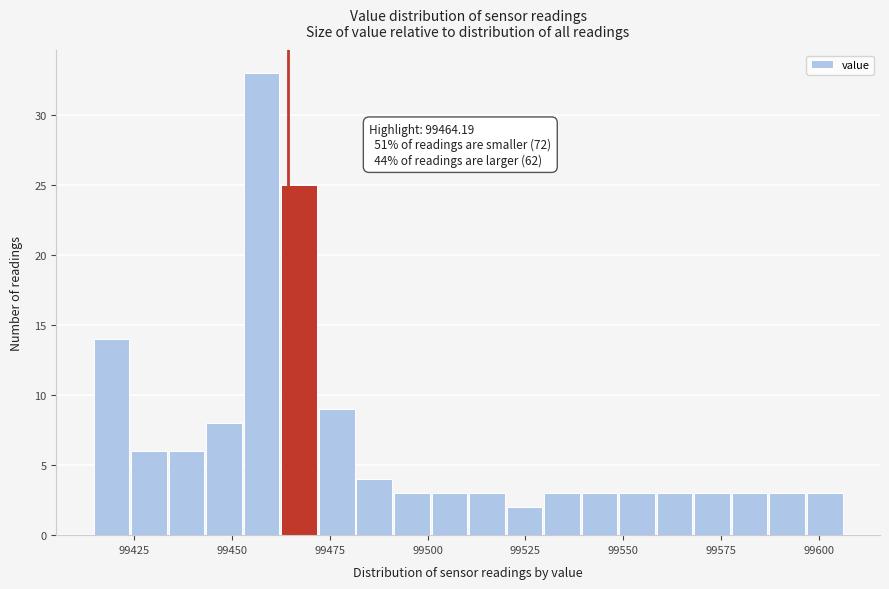

Read against the x-axis, roughly where is the centre of the tallest bar?

99460